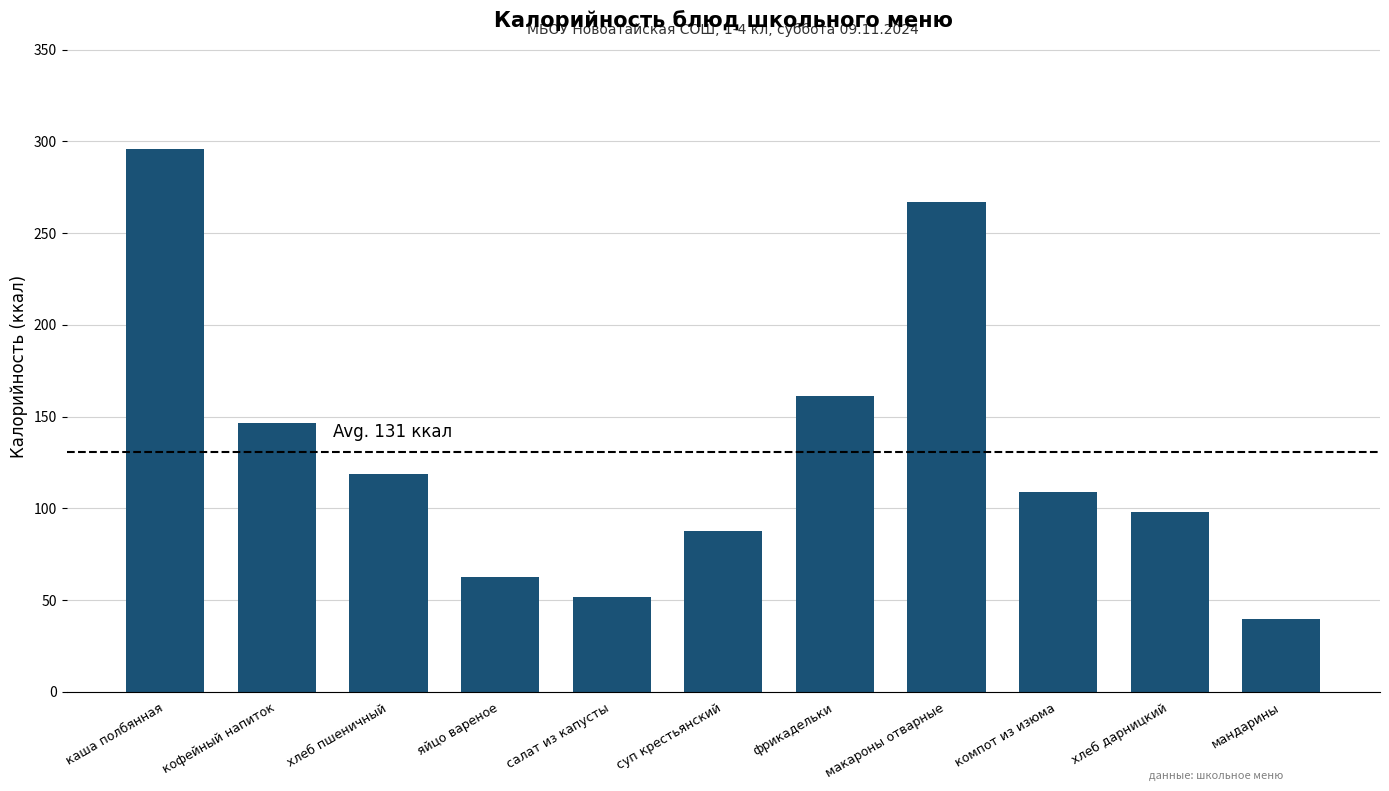

Which has a higher value, фрикадельки or каша полбянная?

каша полбянная